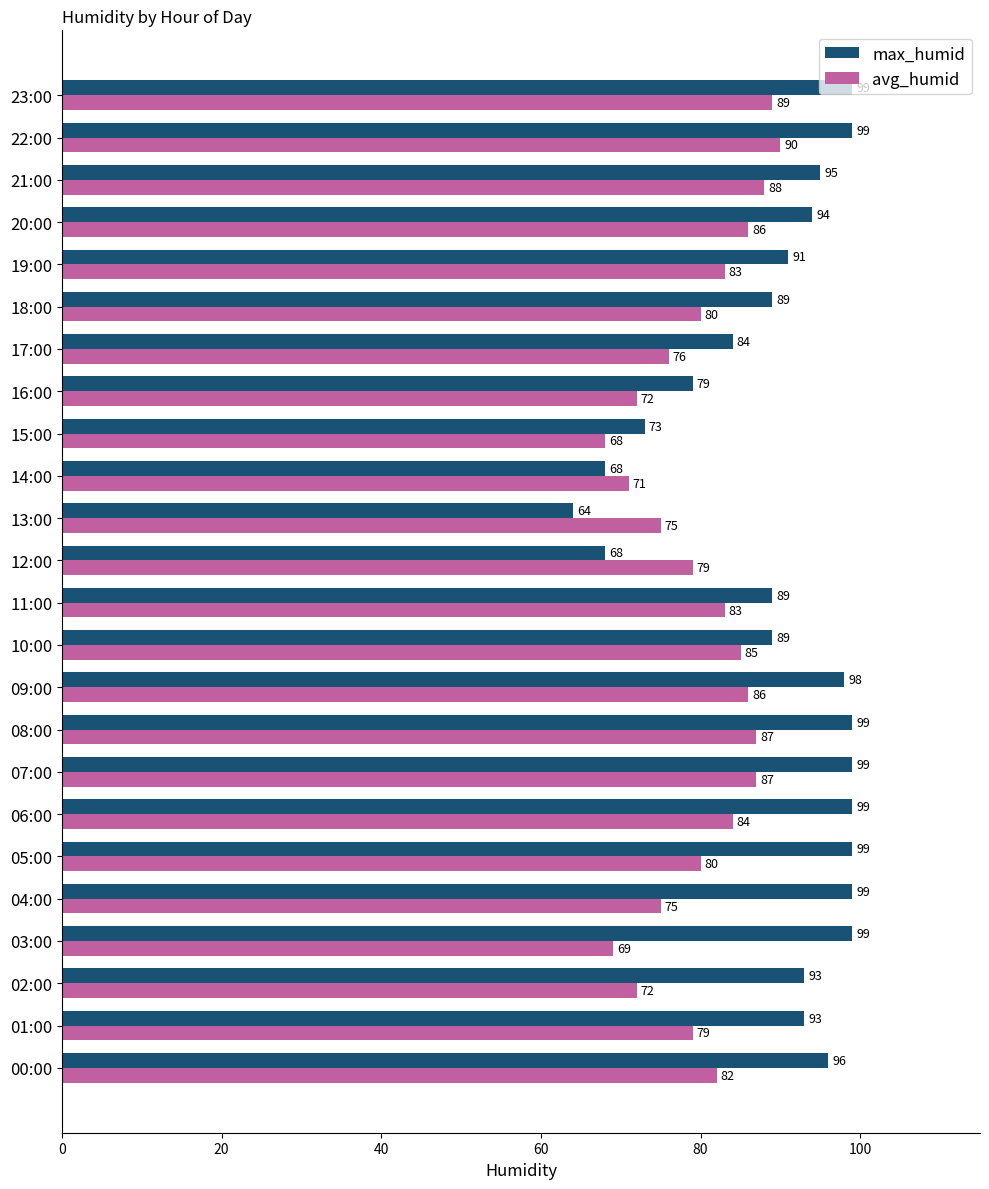

What is the lowest value of the max_humid series?

64